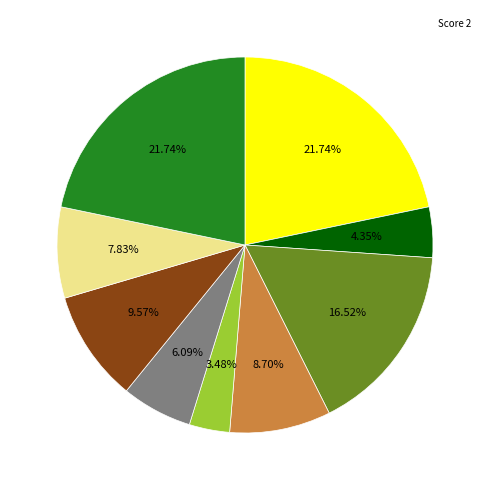

To the nearest percent, what is the average slice percentage?

11%